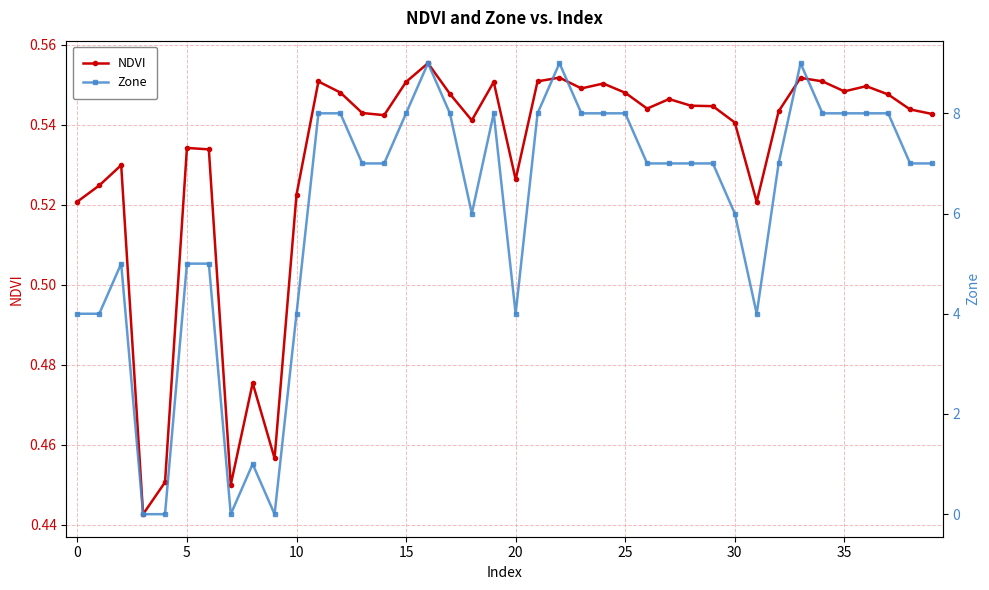

Is the value of Zone at 12 greater than the value of NDVI at 33?

Yes